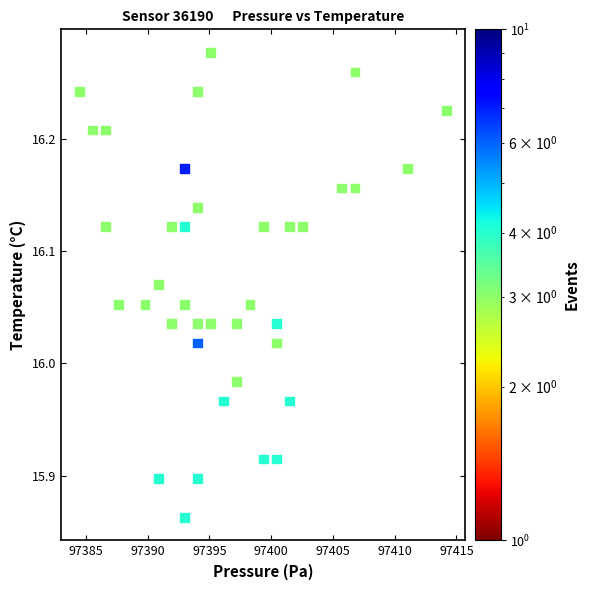

What is the range of X values (max minus min)?

29.7